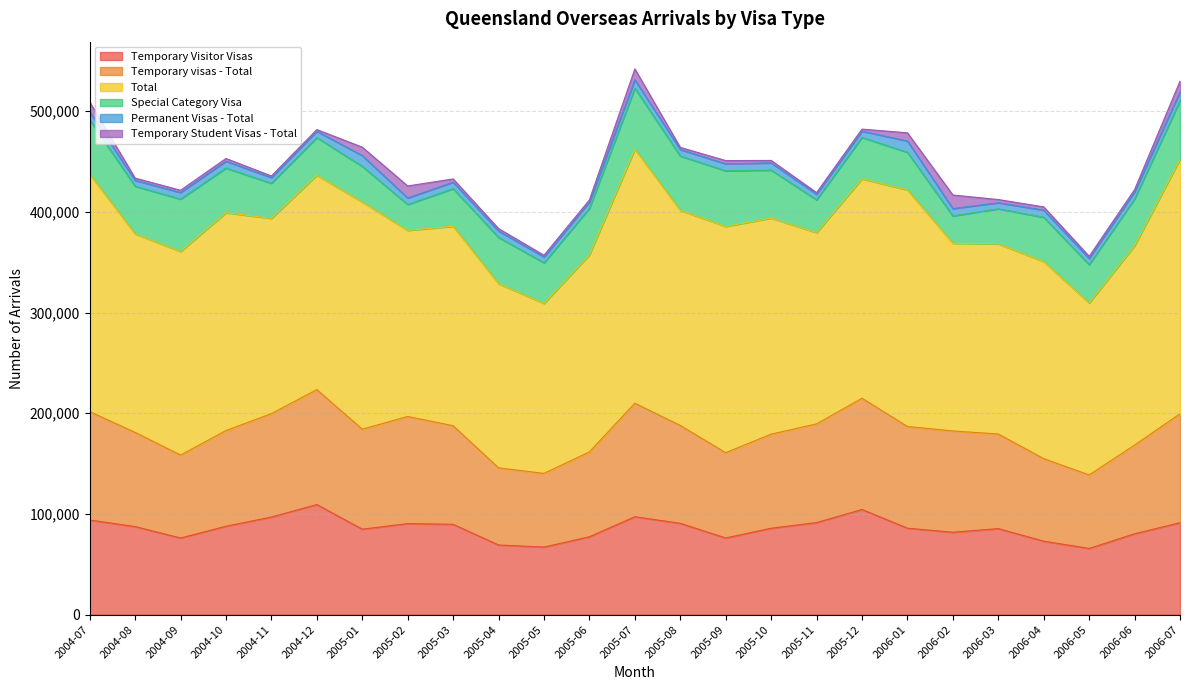

Does the chart have visible grid lines?

Yes